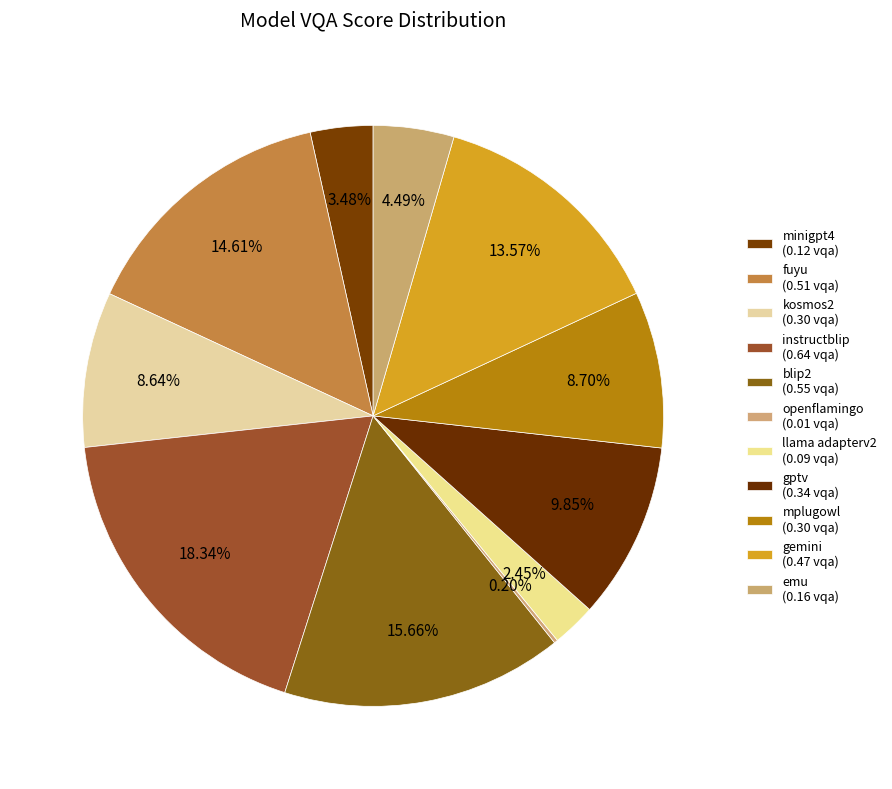

Is the sum of minigpt4 and fuyu greater than half?

No